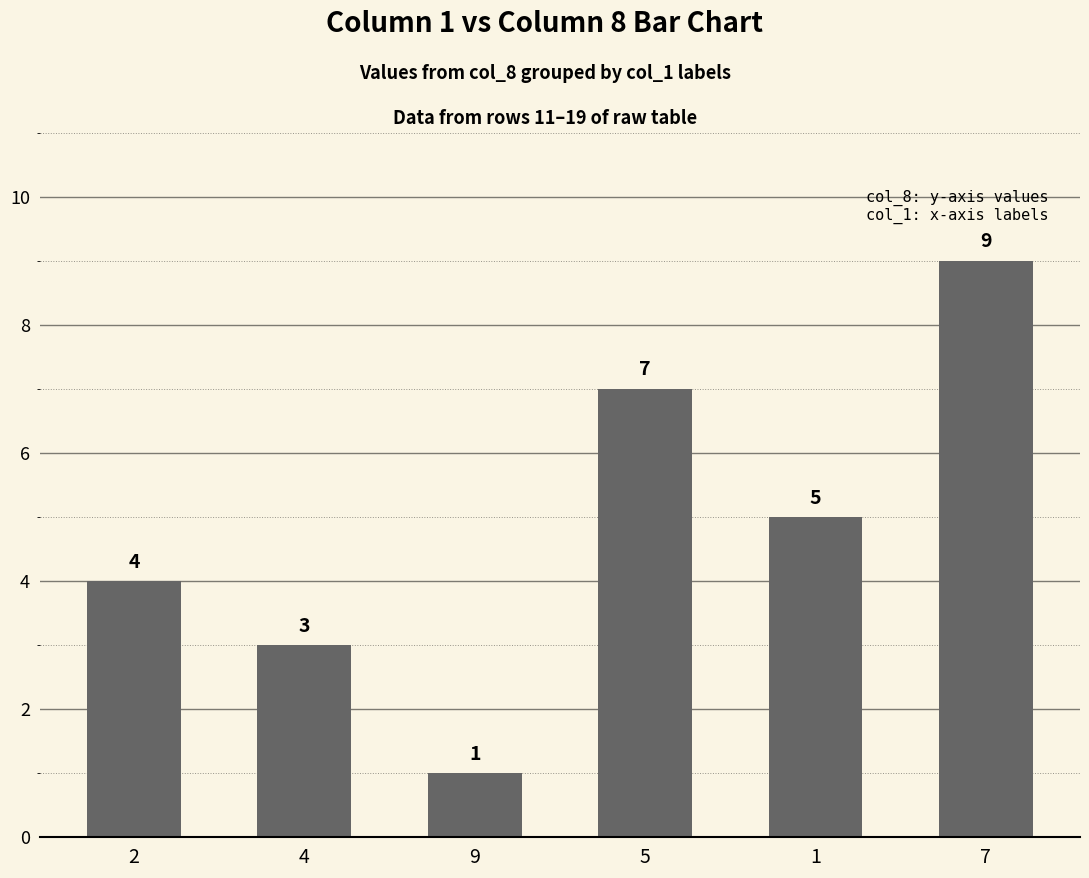

How many bars are there in total?

6